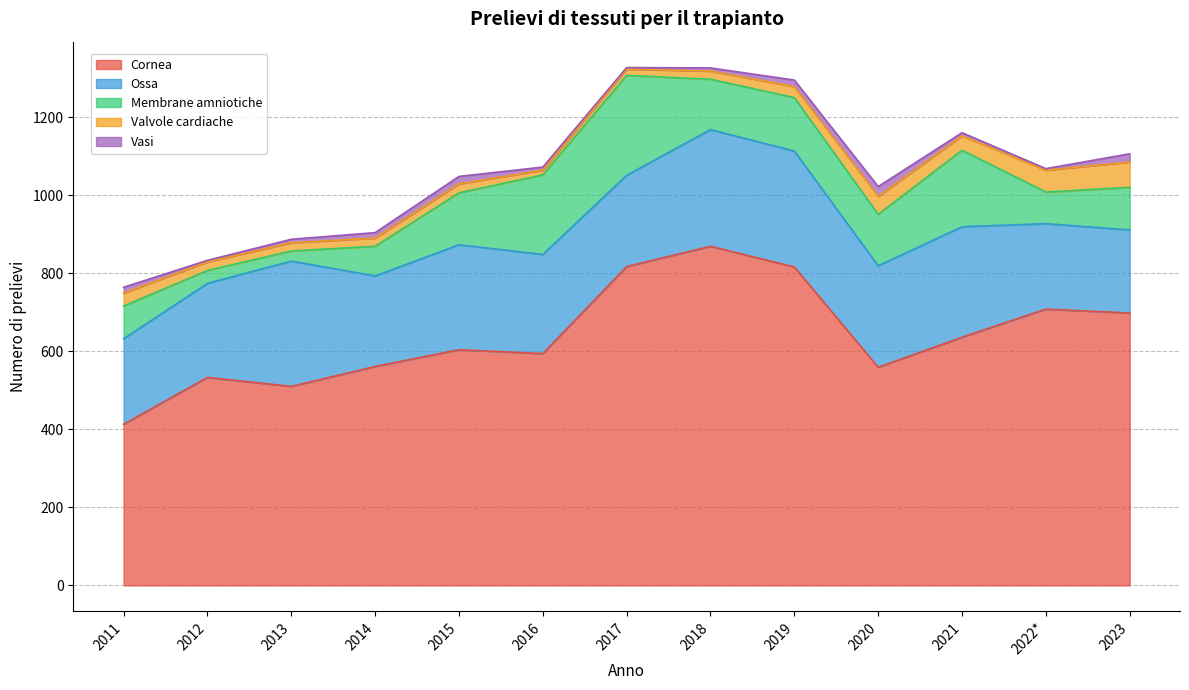

What is the sum of all Valvole cardiache values?

401